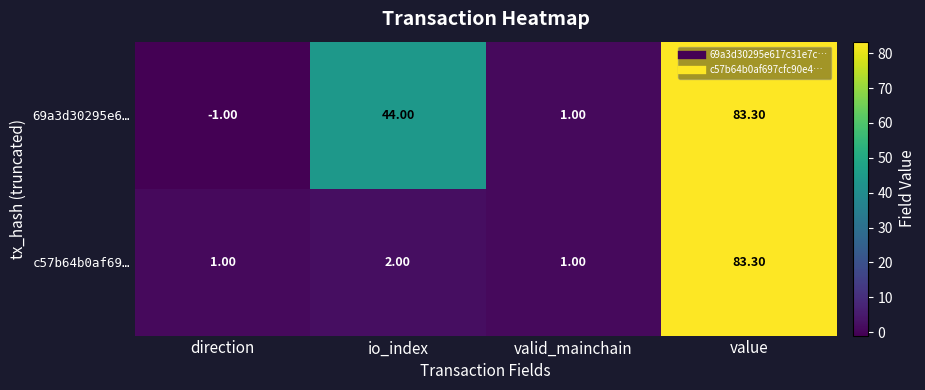

At how many categories does at least one series exceed 62?

1